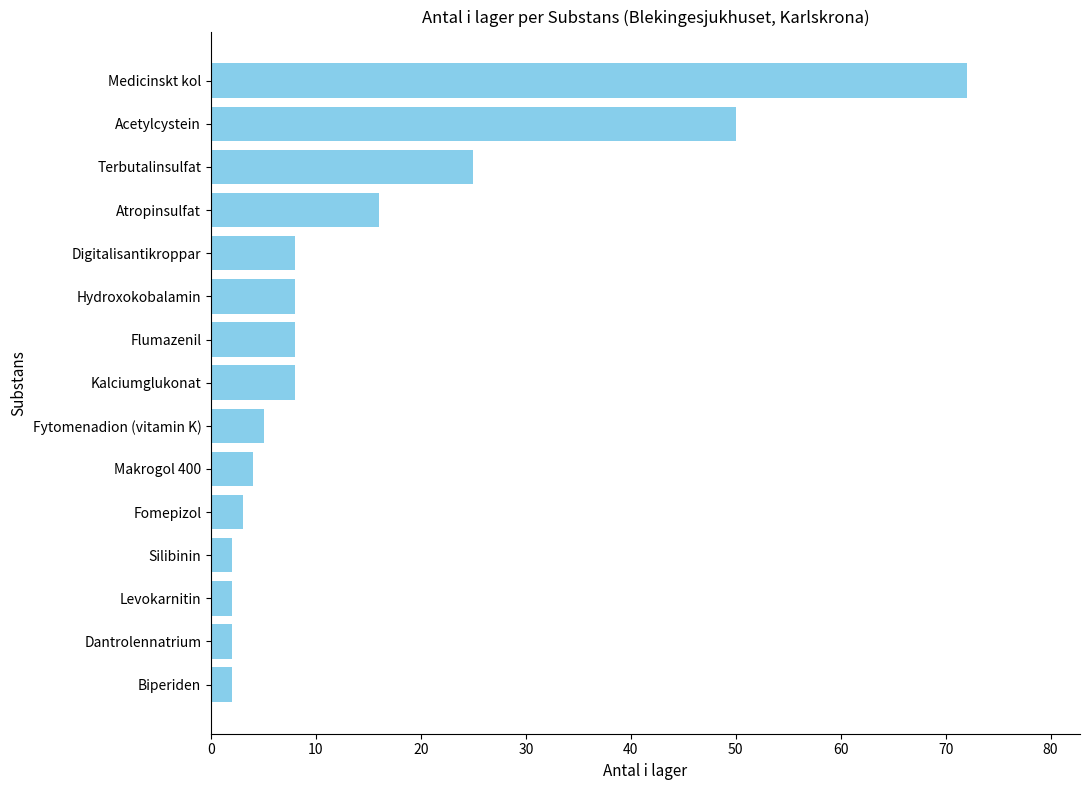

What is the change in value from Terbutalinsulfat to Medicinskt kol?

+47